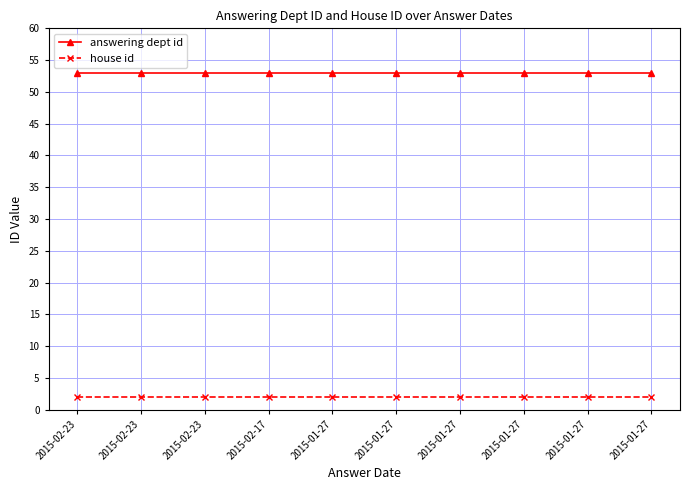

True or false: answering dept id and house id intersect in this chart.

False